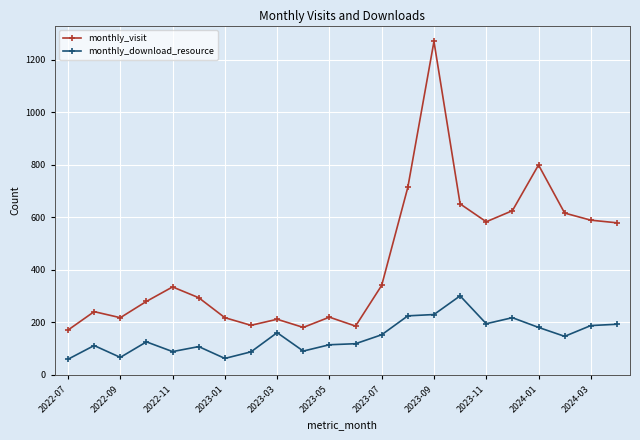

True or false: monthly_visit has more than 1 points higher than both neighbors.

True